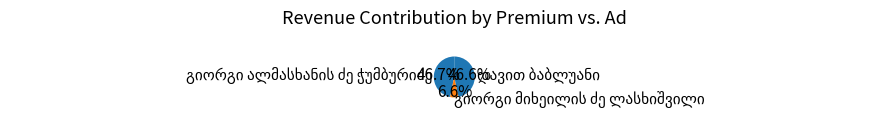

Is there a majority slice in this chart?

No